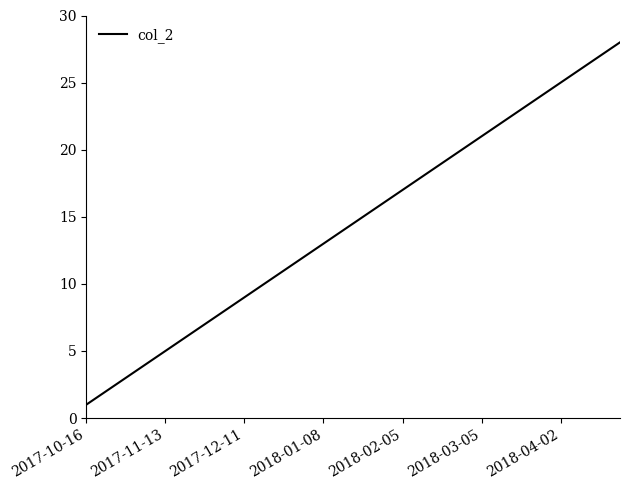

What is the maximum value shown in the chart?

28